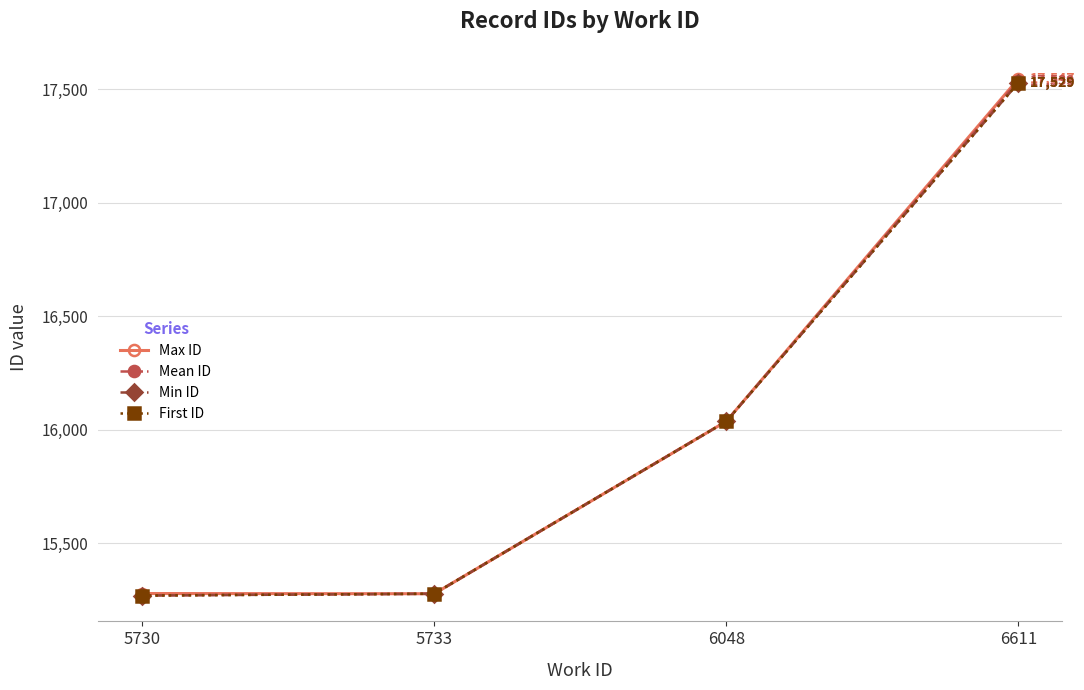

Reading right to left, transcribe all the data shown in this chart.

Max ID: 6611=17547	6048=16037	5733=15277	5730=15278
Mean ID: 6611=17539	6048=16037	5733=15277	5730=15270
Min ID: 6611=17529	6048=16037	5733=15277	5730=15269
First ID: 6611=17529	6048=16037	5733=15277	5730=15269